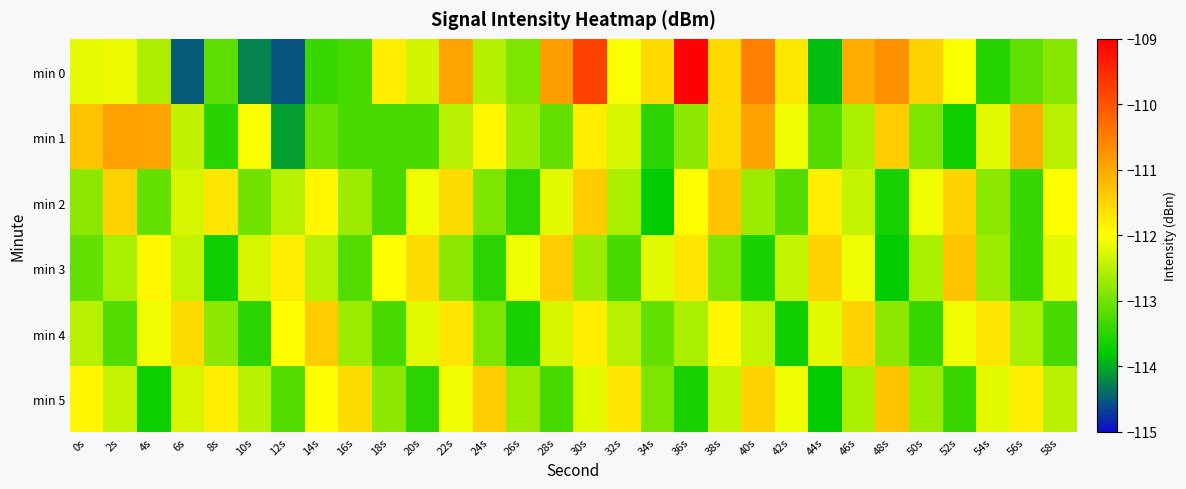

Reading left to right, what are all the values shown in this chart?

min 0: 0s=-112.2	2s=-112.1	4s=-112.6	6s=-114.5	8s=-113.1	10s=-114.2	12s=-114.5	14s=-113.4	16s=-113.3	18s=-111.8	20s=-112.3	22s=-110.9	24s=-112.5	26s=-112.9	28s=-110.9	30s=-109.8	32s=-112.0	34s=-111.6	36s=-109.0	38s=-111.6	40s=-110.5	42s=-111.7	44s=-113.9	46s=-111.0	48s=-110.7	50s=-111.5	52s=-112.0	54s=-113.5	56s=-113.1	58s=-112.8
min 1: 0s=-111.3	2s=-110.9	4s=-110.9	6s=-112.4	8s=-113.5	10s=-112.0	12s=-114.1	14s=-113.0	16s=-113.3	18s=-113.3	20s=-113.3	22s=-112.5	24s=-111.9	26s=-112.7	28s=-113.1	30s=-111.8	32s=-112.3	34s=-113.5	36s=-112.8	38s=-111.6	40s=-110.9	42s=-112.1	44s=-113.2	46s=-112.6	48s=-111.4	50s=-112.9	52s=-113.7	54s=-112.2	56s=-111.1	58s=-112.5
min 2: 0s=-112.8	2s=-111.5	4s=-113.1	6s=-112.3	8s=-111.7	10s=-113.0	12s=-112.5	14s=-111.9	16s=-112.7	18s=-113.3	20s=-112.1	22s=-111.6	24s=-112.9	26s=-113.5	28s=-112.2	30s=-111.4	32s=-112.6	34s=-113.8	36s=-112.0	38s=-111.3	40s=-112.7	42s=-113.2	44s=-111.8	46s=-112.4	48s=-113.6	50s=-112.1	52s=-111.5	54s=-112.8	56s=-113.4	58s=-112.0
min 3: 0s=-113.1	2s=-112.6	4s=-111.9	6s=-112.4	8s=-113.7	10s=-112.3	12s=-111.8	14s=-112.5	16s=-113.2	18s=-112.0	20s=-111.6	22s=-112.8	24s=-113.5	26s=-112.1	28s=-111.4	30s=-112.7	32s=-113.3	34s=-112.2	36s=-111.7	38s=-112.9	40s=-113.6	42s=-112.4	44s=-111.5	46s=-112.1	48s=-113.8	50s=-112.6	52s=-111.3	54s=-112.7	56s=-113.4	58s=-112.2
min 4: 0s=-112.5	2s=-113.2	4s=-112.1	6s=-111.6	8s=-112.8	10s=-113.5	12s=-112.0	14s=-111.4	16s=-112.7	18s=-113.3	20s=-112.2	22s=-111.7	24s=-112.9	26s=-113.6	28s=-112.3	30s=-111.8	32s=-112.5	34s=-113.1	36s=-112.6	38s=-111.9	40s=-112.4	42s=-113.7	44s=-112.2	46s=-111.5	48s=-112.8	50s=-113.4	52s=-112.1	54s=-111.7	56s=-112.6	58s=-113.3
min 5: 0s=-111.9	2s=-112.4	4s=-113.7	6s=-112.3	8s=-111.8	10s=-112.5	12s=-113.2	14s=-112.0	16s=-111.6	18s=-112.8	20s=-113.5	22s=-112.1	24s=-111.4	26s=-112.7	28s=-113.3	30s=-112.2	32s=-111.7	34s=-112.9	36s=-113.6	38s=-112.4	40s=-111.5	42s=-112.1	44s=-113.8	46s=-112.6	48s=-111.3	50s=-112.7	52s=-113.4	54s=-112.2	56s=-111.8	58s=-112.5